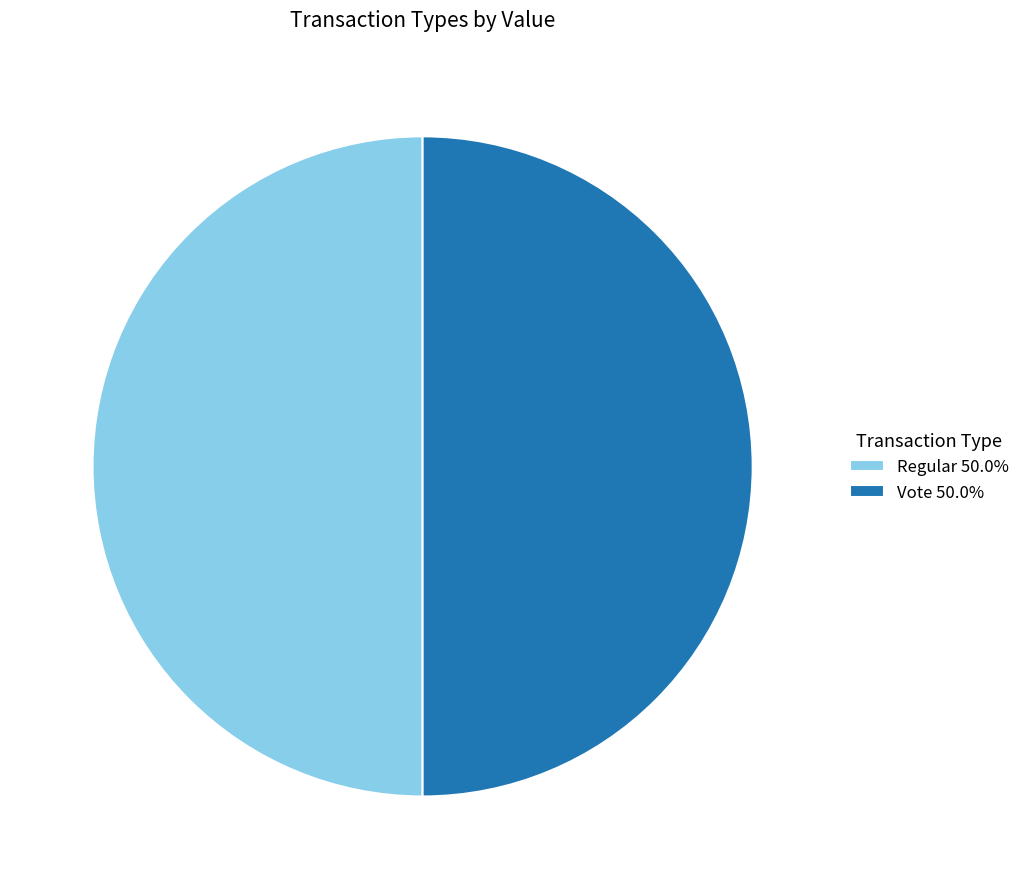

Do Vote 50.0% and Regular 50.0% together represent more than half of the pie?

Yes